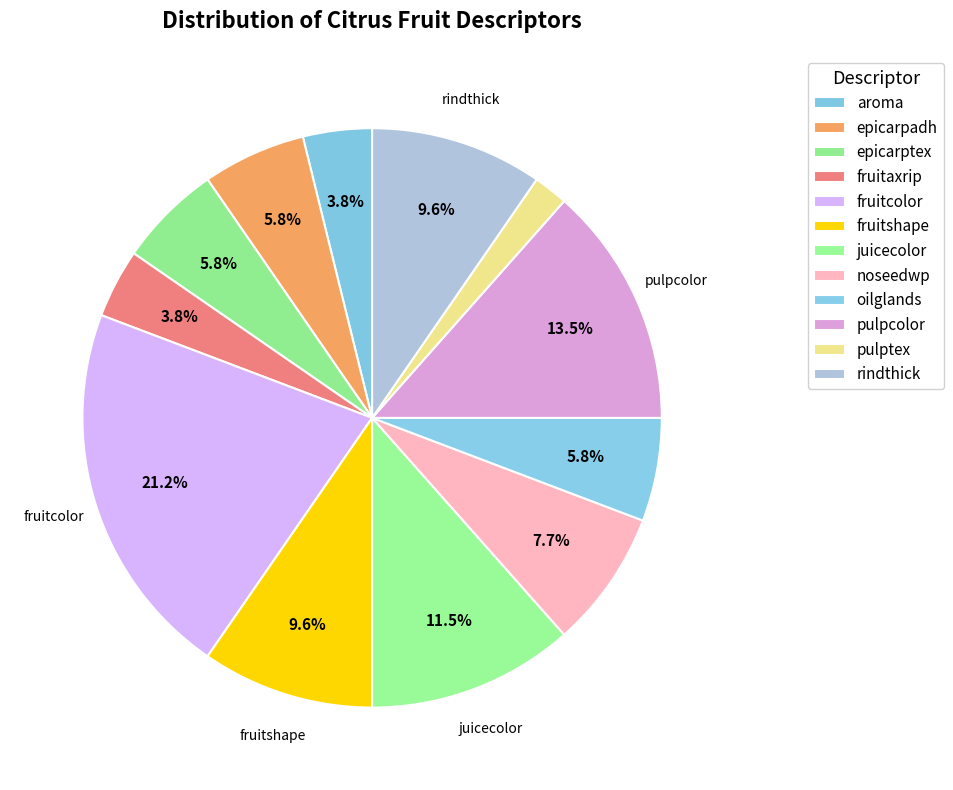

Is there a majority slice in this chart?

No